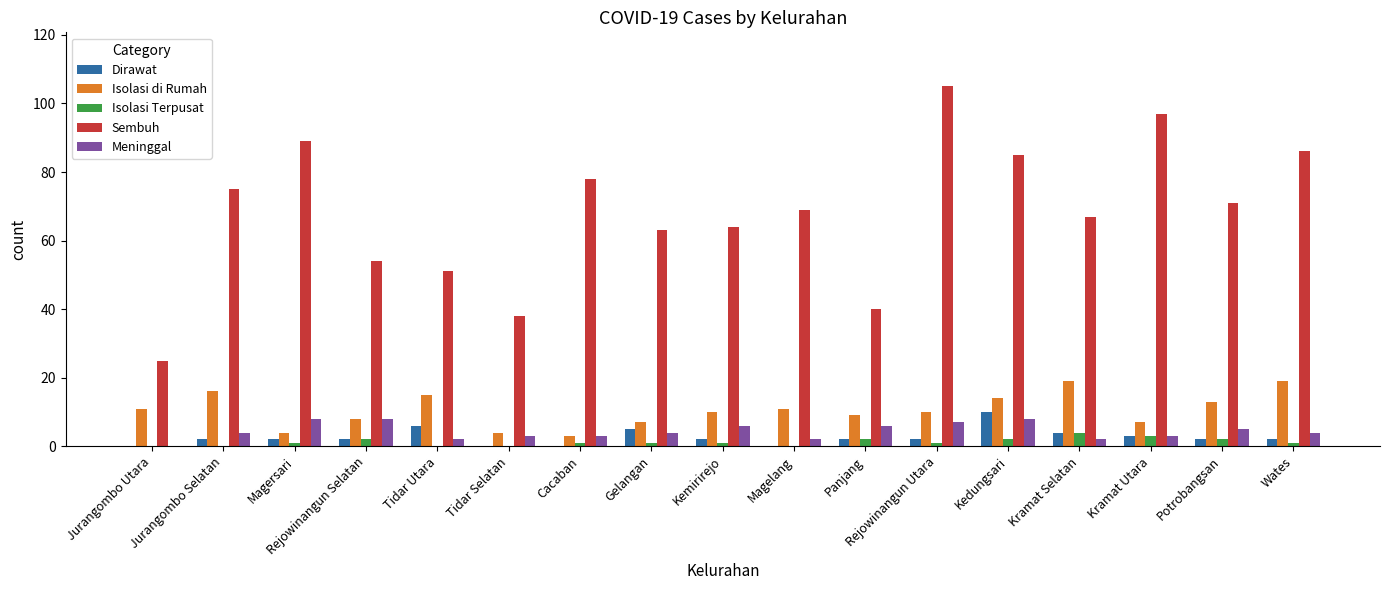

Which series has the largest total across all categories?

Sembuh